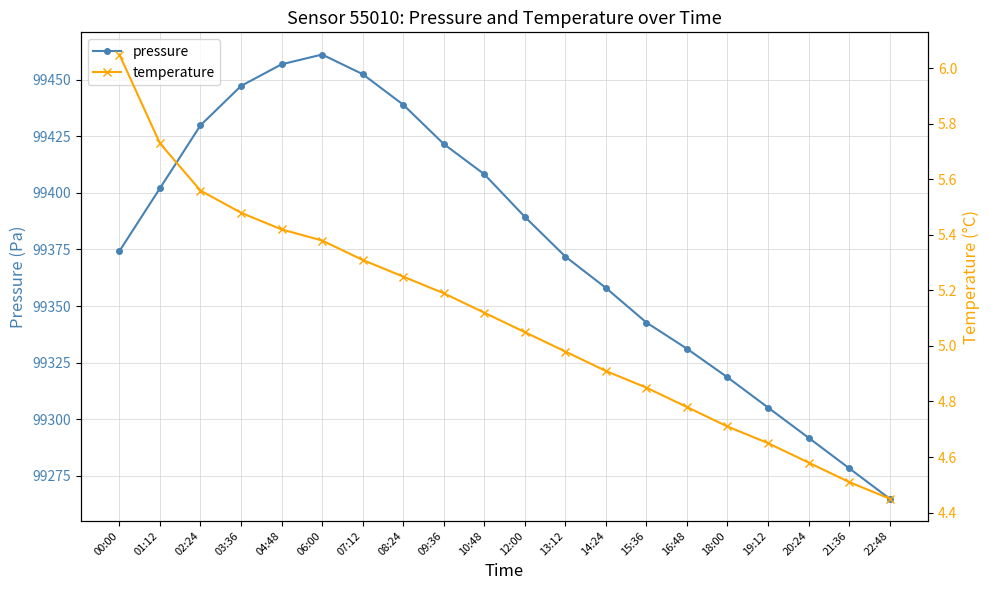

At 02:24, list the series in order from smallest to largest.

temperature, pressure